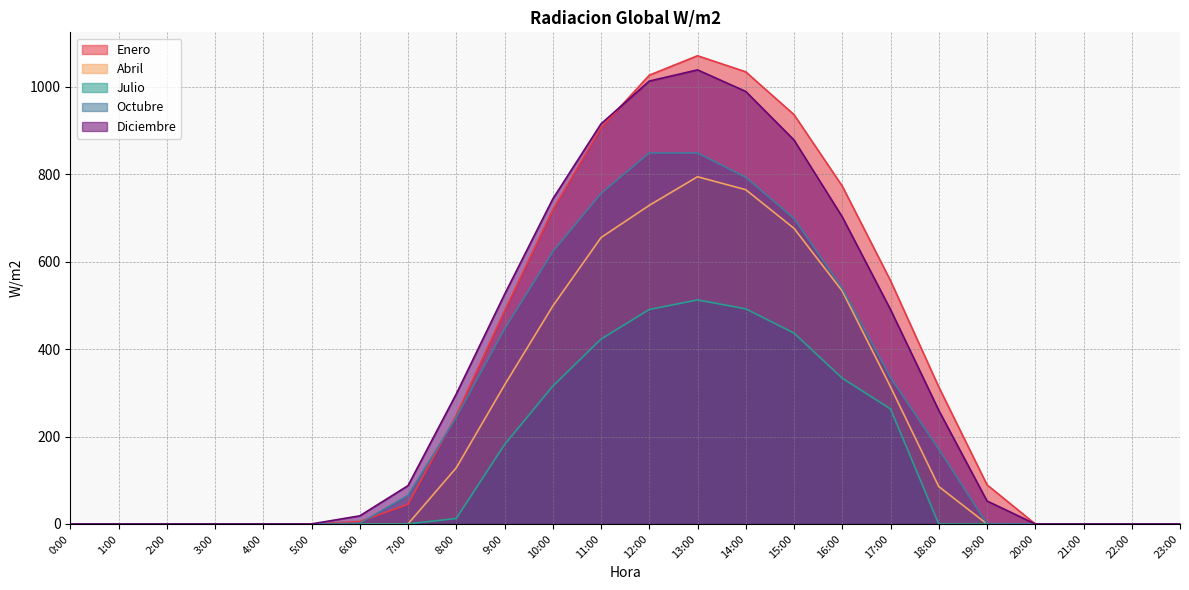

Does the chart display data point markers on the line(s)?

No